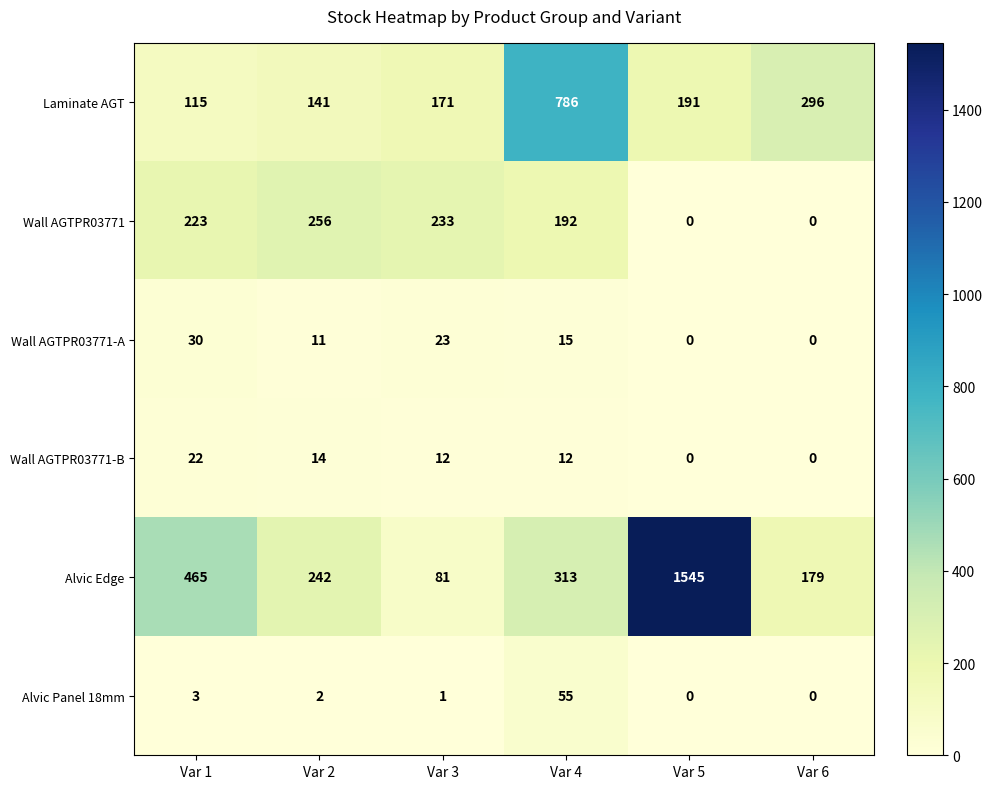

What is the greatest value displayed?

1545